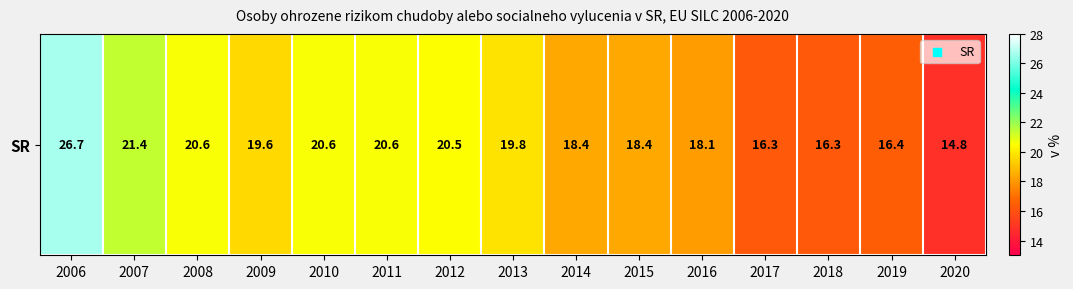

Where is the data nearest to the value 20?

2013